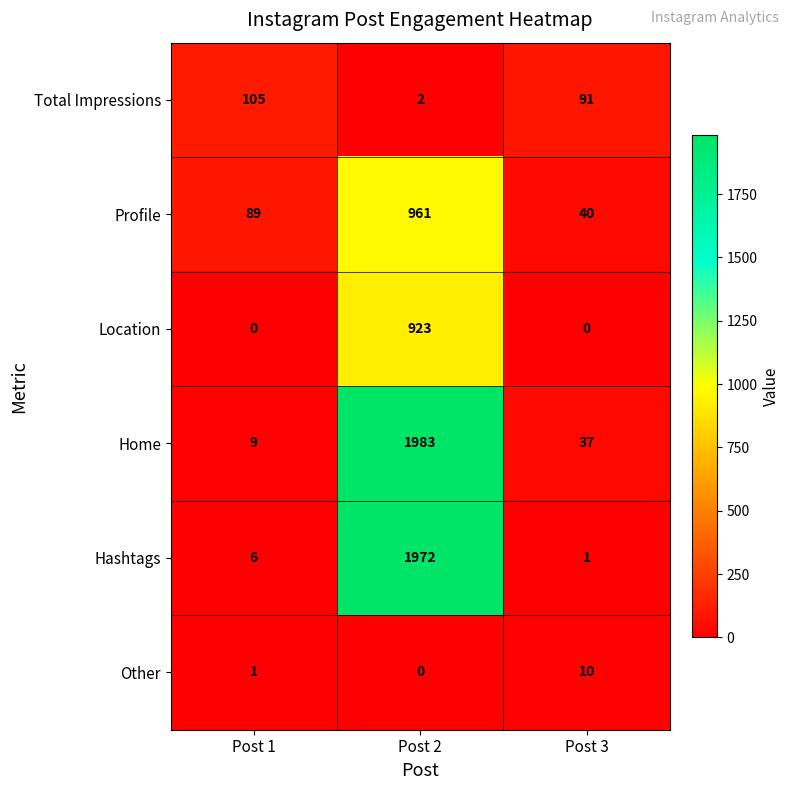

Rank the series at Post 1 from lowest to highest value.

Location, Other, Hashtags, Home, Profile, Total Impressions